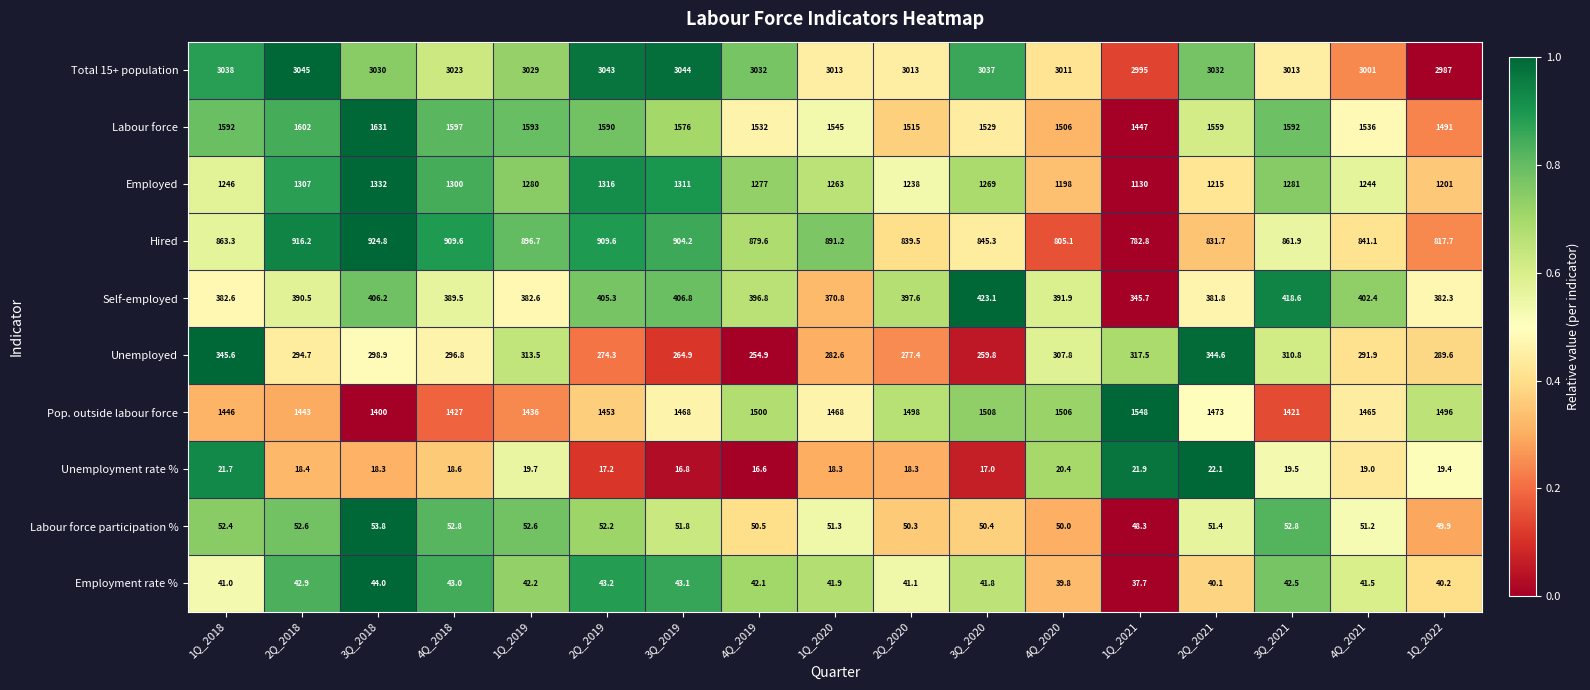

At 4Q_2021, list the series in order from largest to smallest.

Total 15+ population, Labour force, Pop. outside labour force, Employed, Hired, Self-employed, Unemployed, Labour force participation %, Employment rate %, Unemployment rate %